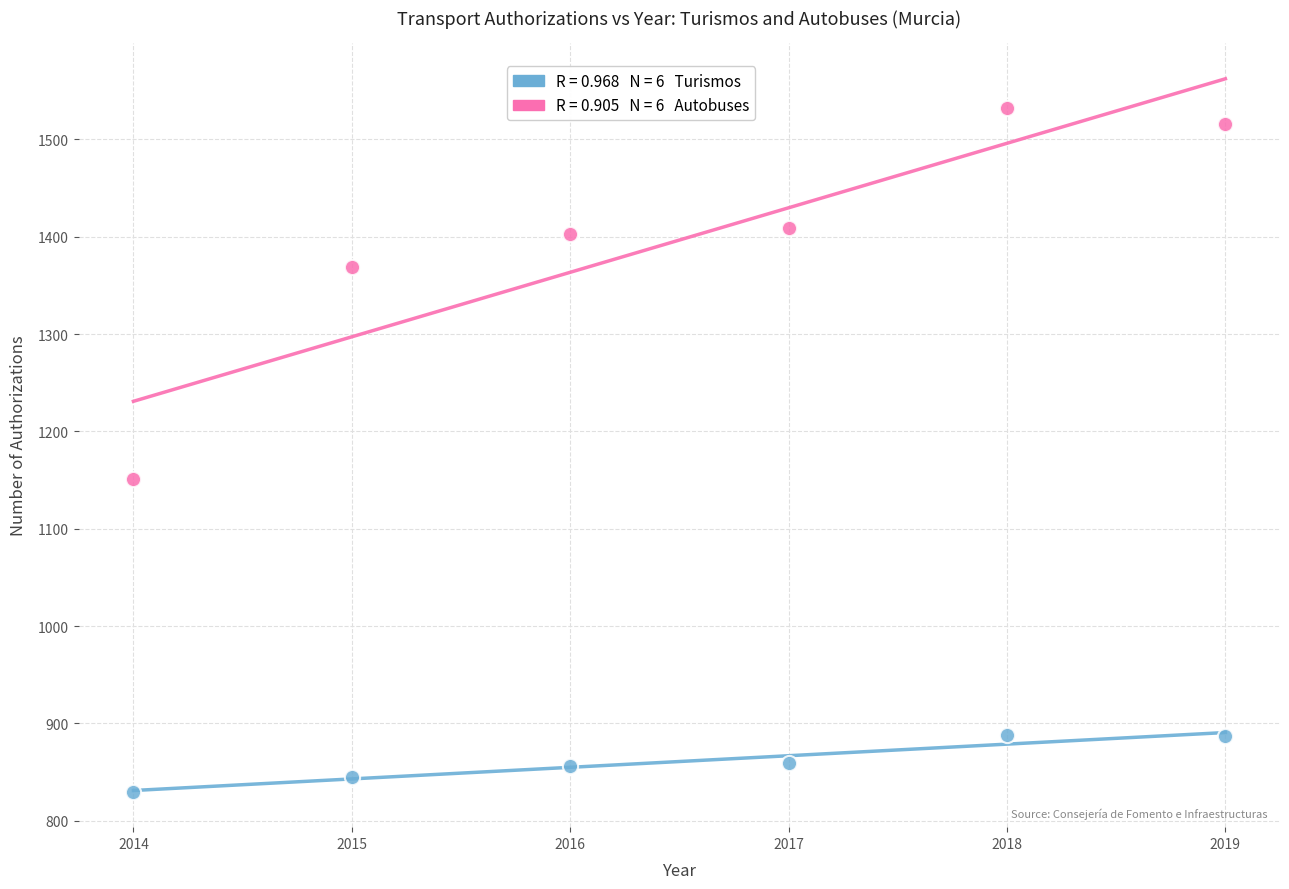

Across all data points, what is the range of Y values (max minus min)?

702